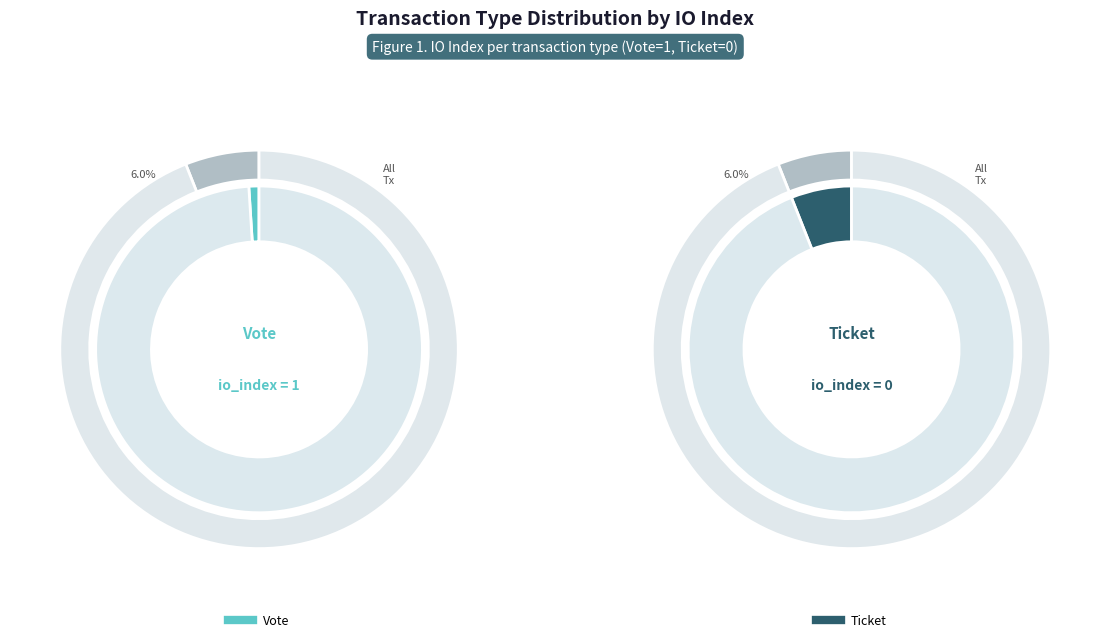

True or false: Ticket (io_index=0) accounts for 1% of the total.

False